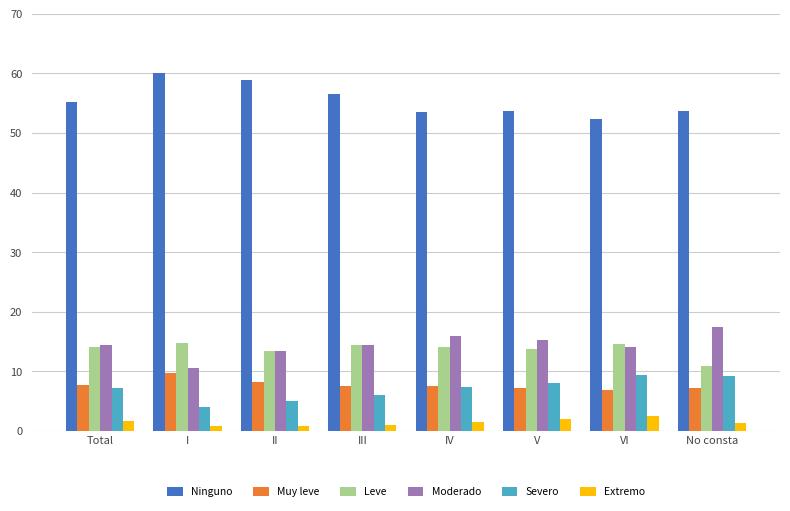

What is the greatest value displayed?

60.0